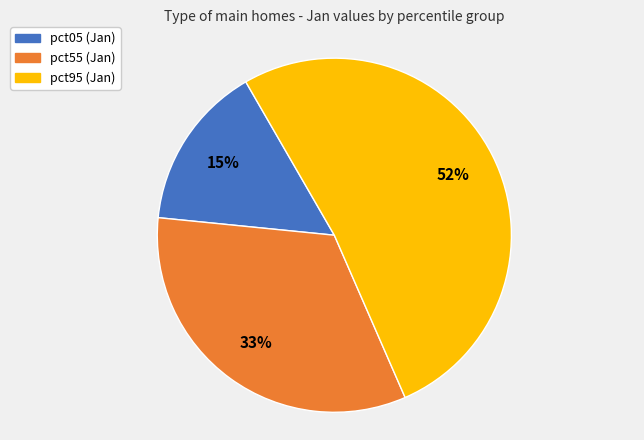

Is there a majority slice in this chart?

Yes